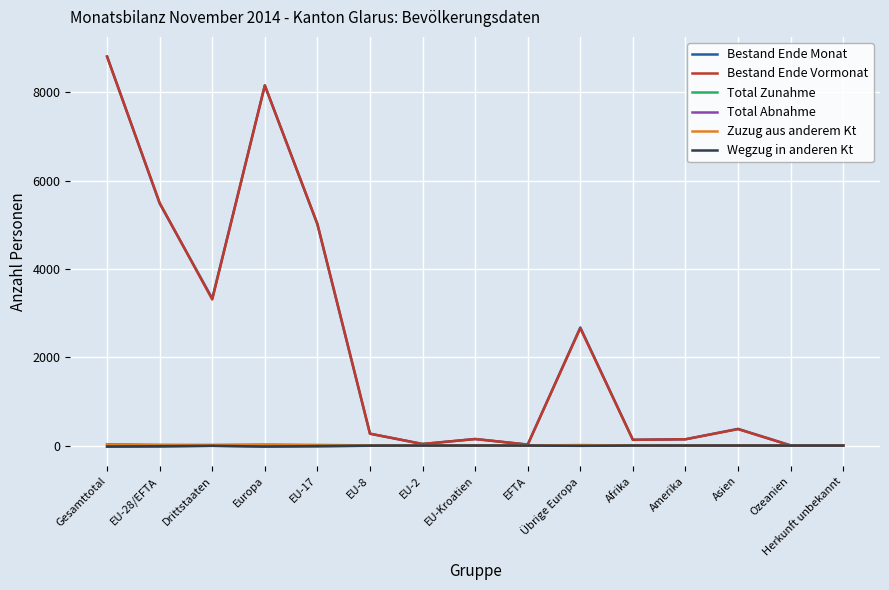

The value of Total Zunahme at Europa is 23. True or false?

True